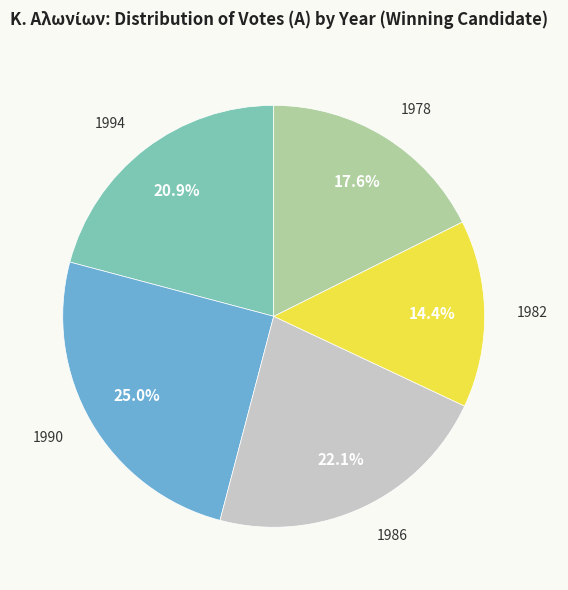

Is there any slice that represents more than half of the pie?

No